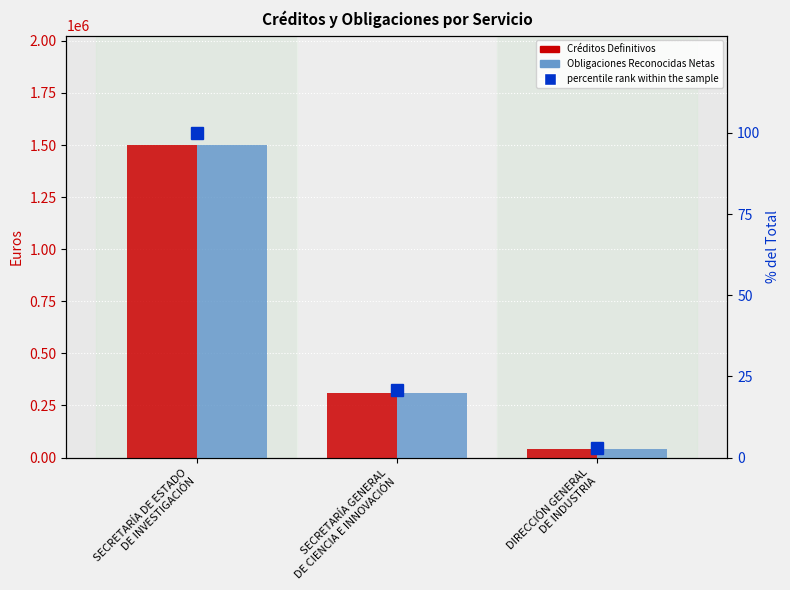

What is the approximate value of Obligaciones Reconocidas Netas at SECRETARÍA DE ESTADO
DE INVESTIGACIÓN?

1500000.0